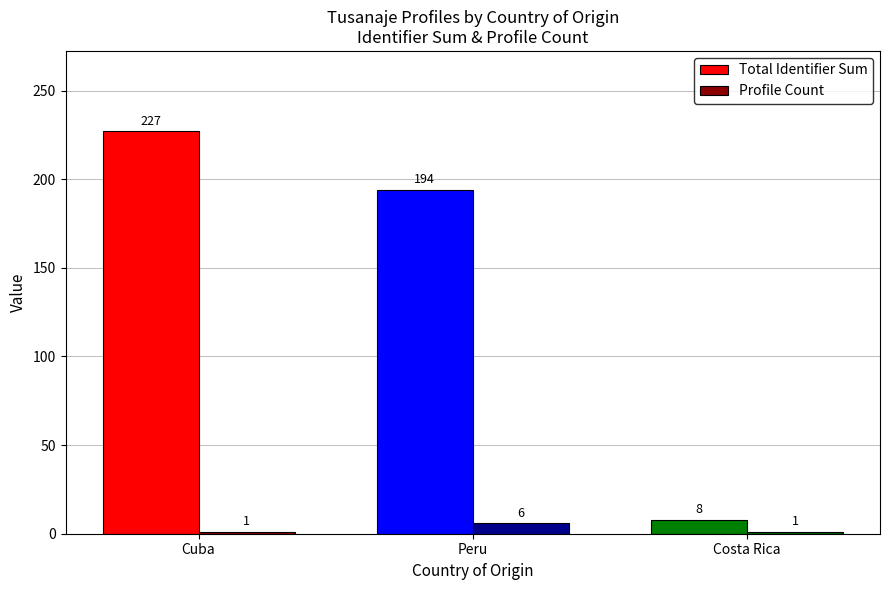

What is the difference between the maximum and minimum values in the Total Identifier Sum series?

219